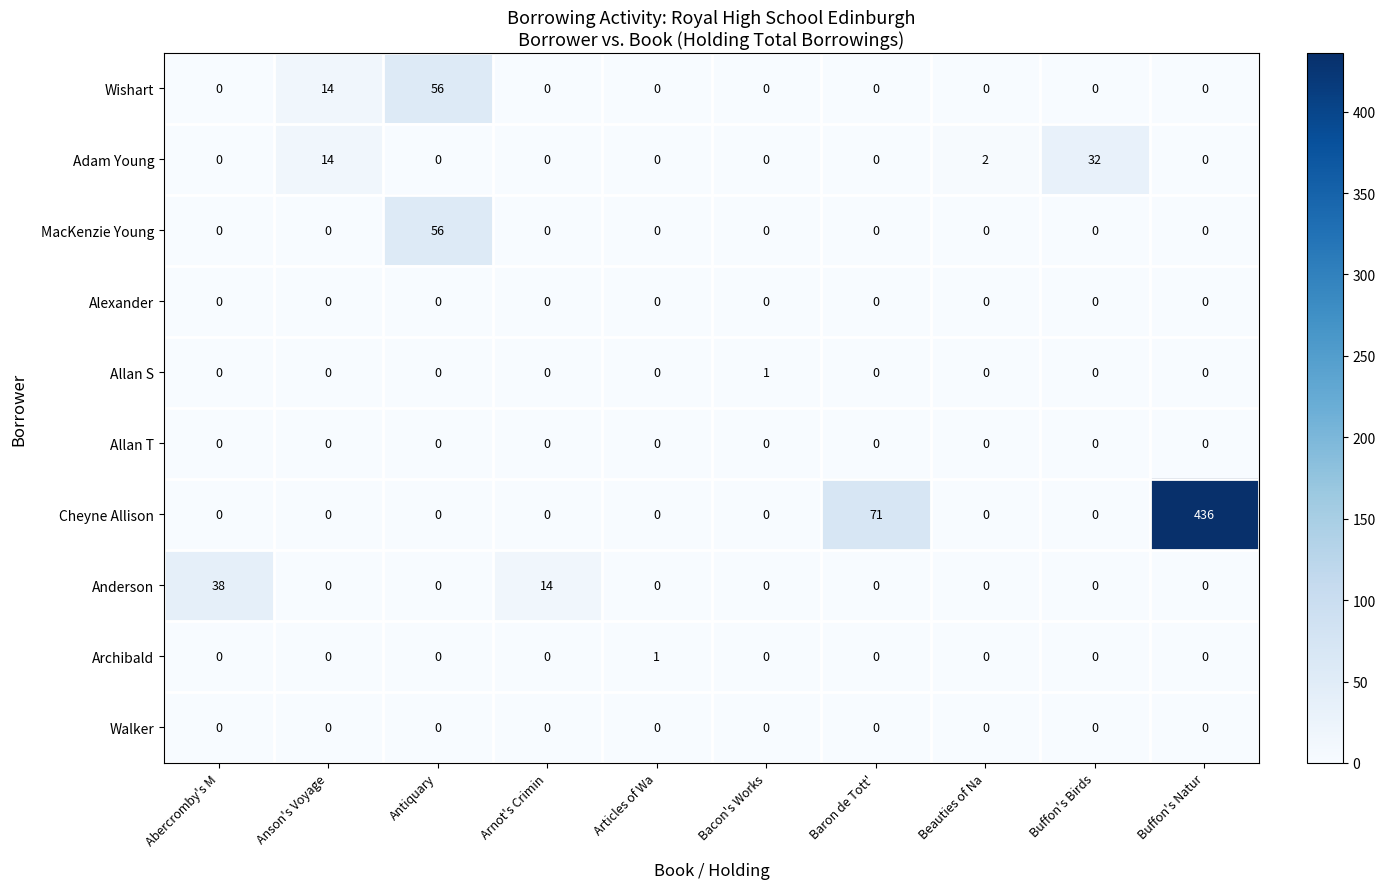

What is the total value across all series at Beauties of Na?

2